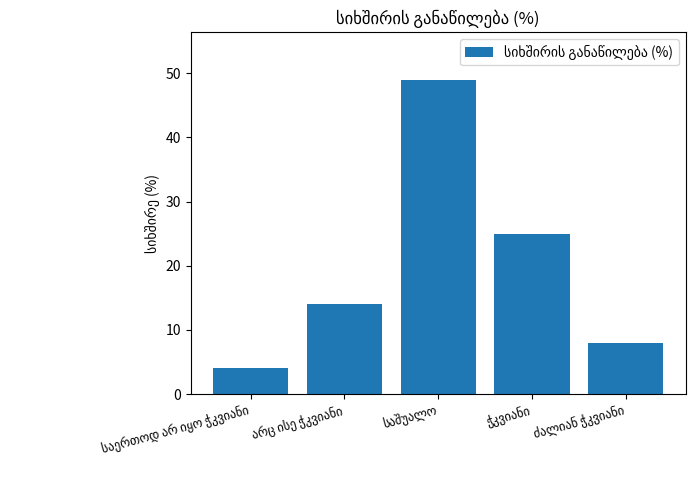

What is the greatest value displayed?

49